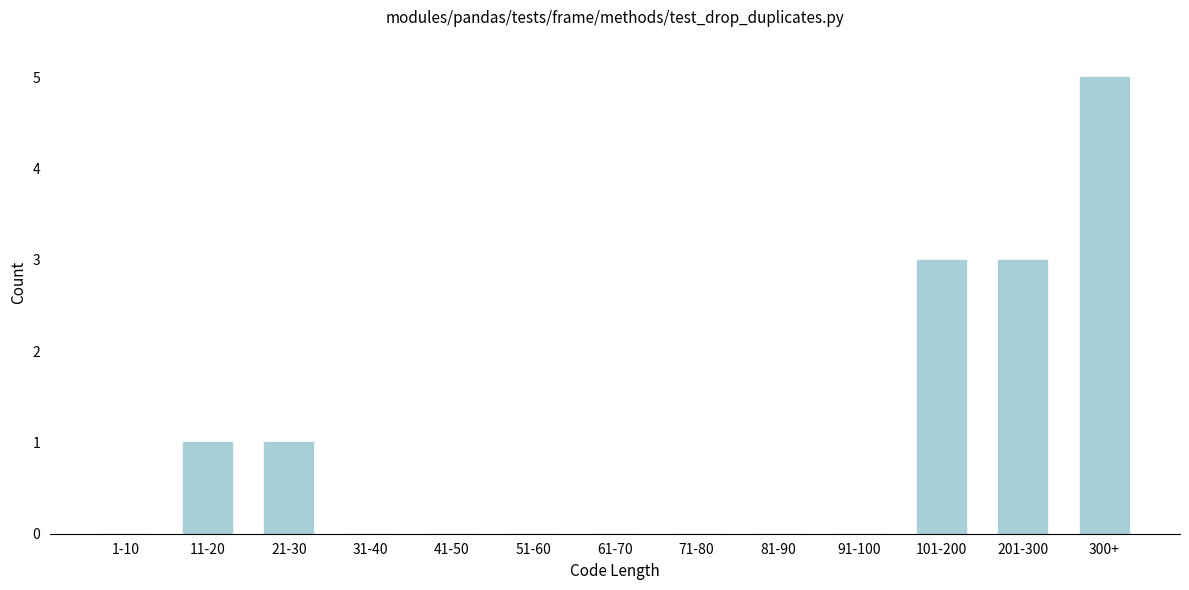

Reading left to right, transcribe all the data shown in this chart.

1-10=0	11-20=1	21-30=1	31-40=0	41-50=0	51-60=0	61-70=0	71-80=0	81-90=0	91-100=0	101-200=3	201-300=3	300+=5